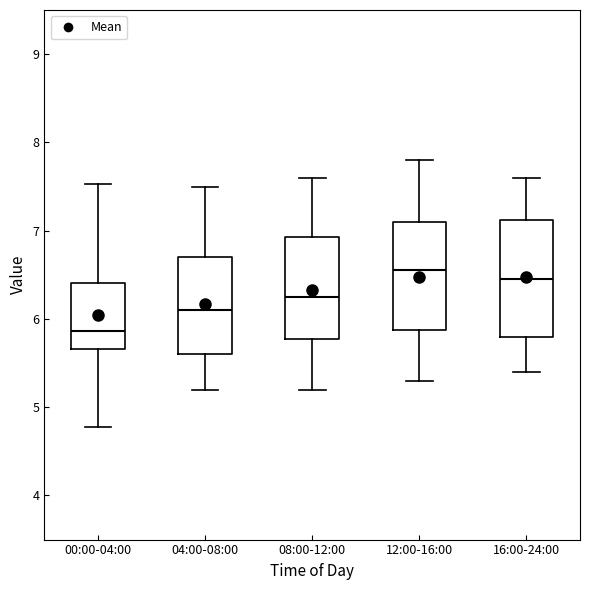

Reading left to right, transcribe this box plot: for each box, give where its median line is, the range the box spans, and where its two whiskers end, as read against the y-axis. The values are not printed on the chart, so give them approximately, as read against the axis.

00:00-04:00: median 5.9, box 5.7 to 6.4, whiskers 4.8 to 7.5
04:00-08:00: median 6.1, box 5.6 to 6.7, whiskers 5.2 to 7.5
08:00-12:00: median 6.3, box 5.8 to 6.9, whiskers 5.2 to 7.6
12:00-16:00: median 6.6, box 5.9 to 7.1, whiskers 5.3 to 7.8
16:00-24:00: median 6.5, box 5.8 to 7.1, whiskers 5.4 to 7.6